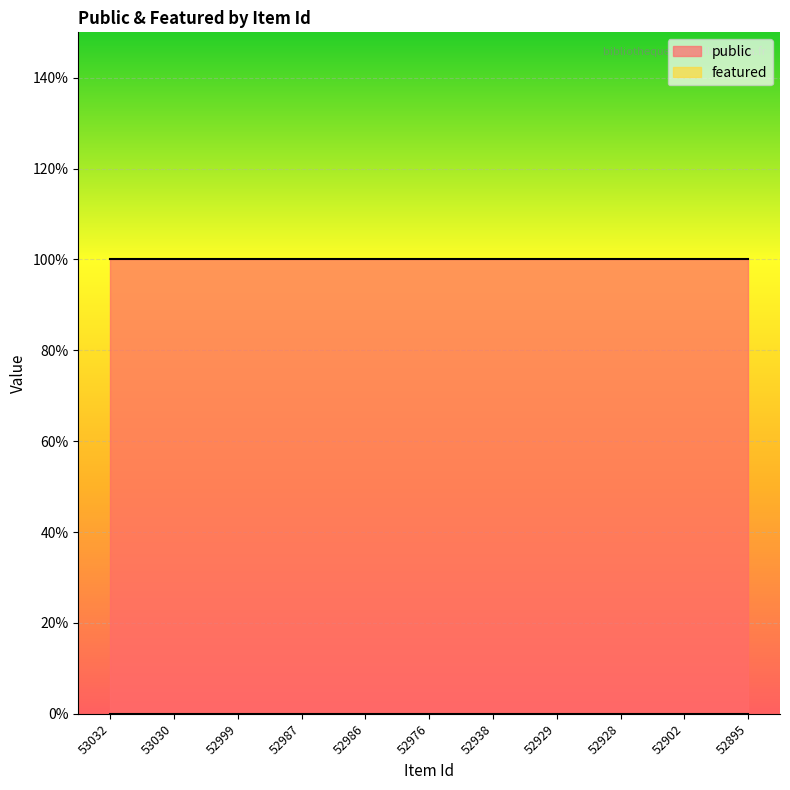

The public series shows 1 at 52902. True or false?

True